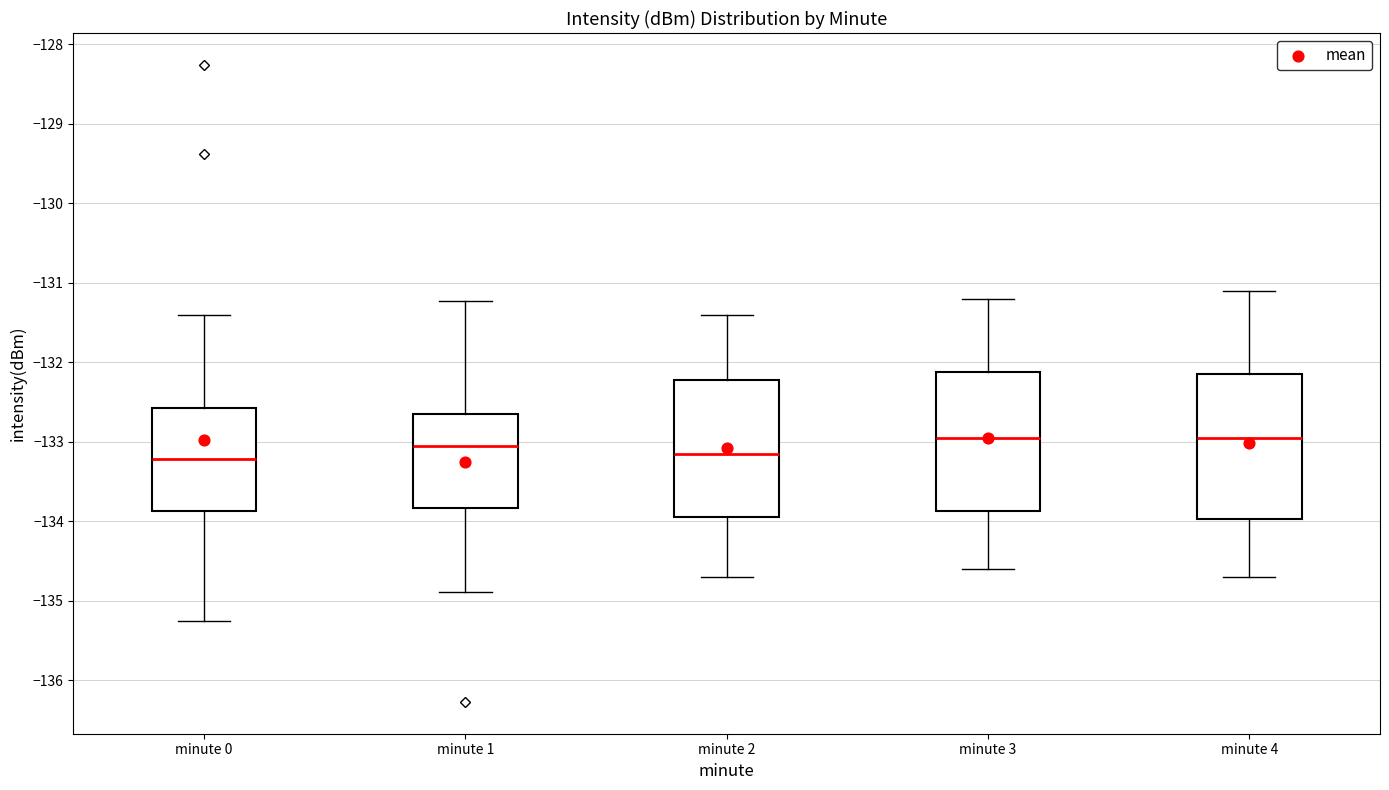

Reading left to right, transcribe this box plot: for each box, give where its median line is, the range the box spans, and where its two whiskers end, as read against the y-axis. The values are not printed on the chart, so give them approximately, as read against the axis.

minute 0: median -133.2, box -133.9 to -132.6, whiskers -135.3 to -131.4
minute 1: median -133.1, box -133.8 to -132.7, whiskers -134.9 to -131.2
minute 2: median -133.1, box -133.9 to -132.2, whiskers -134.7 to -131.4
minute 3: median -132.9, box -133.9 to -132.1, whiskers -134.6 to -131.2
minute 4: median -132.9, box -134.0 to -132.1, whiskers -134.7 to -131.1